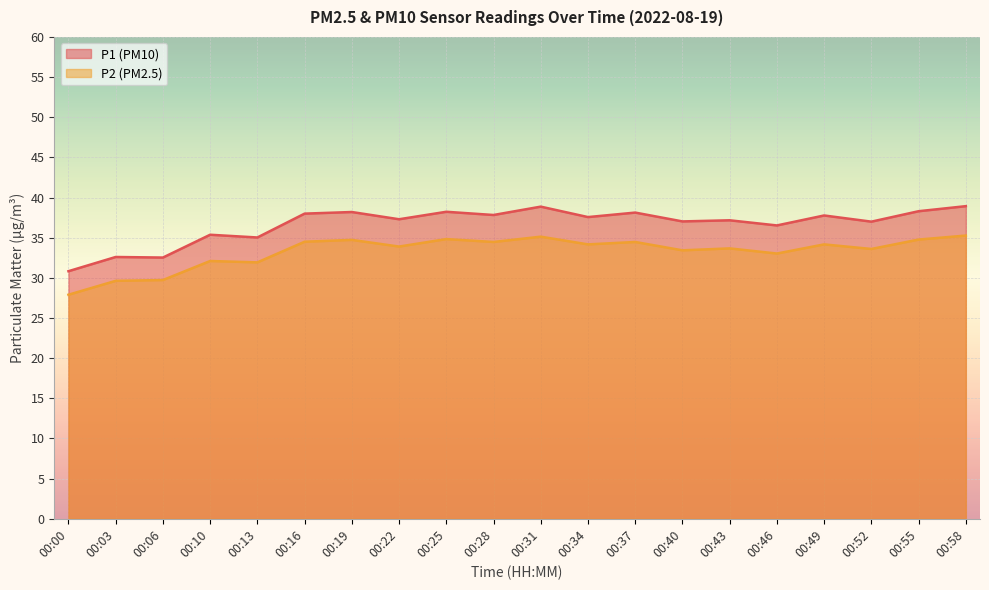

How many distinct data groups are displayed?

2